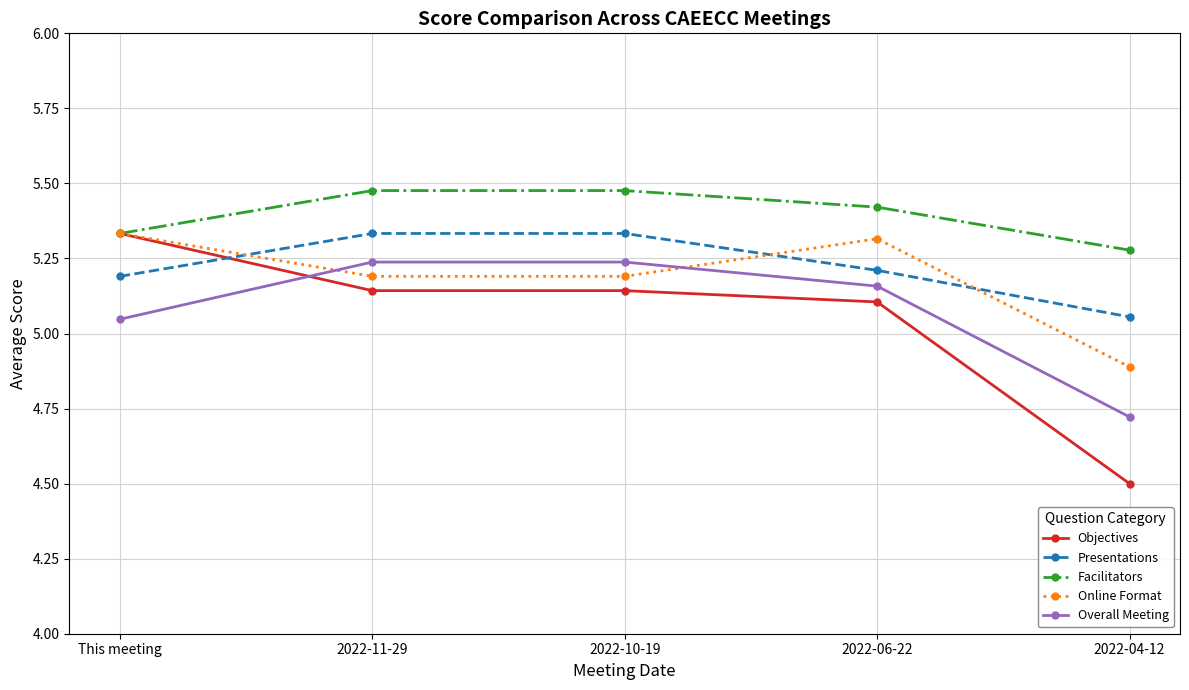

The value of Online Format at 2022-06-22 is 5.3. True or false?

True